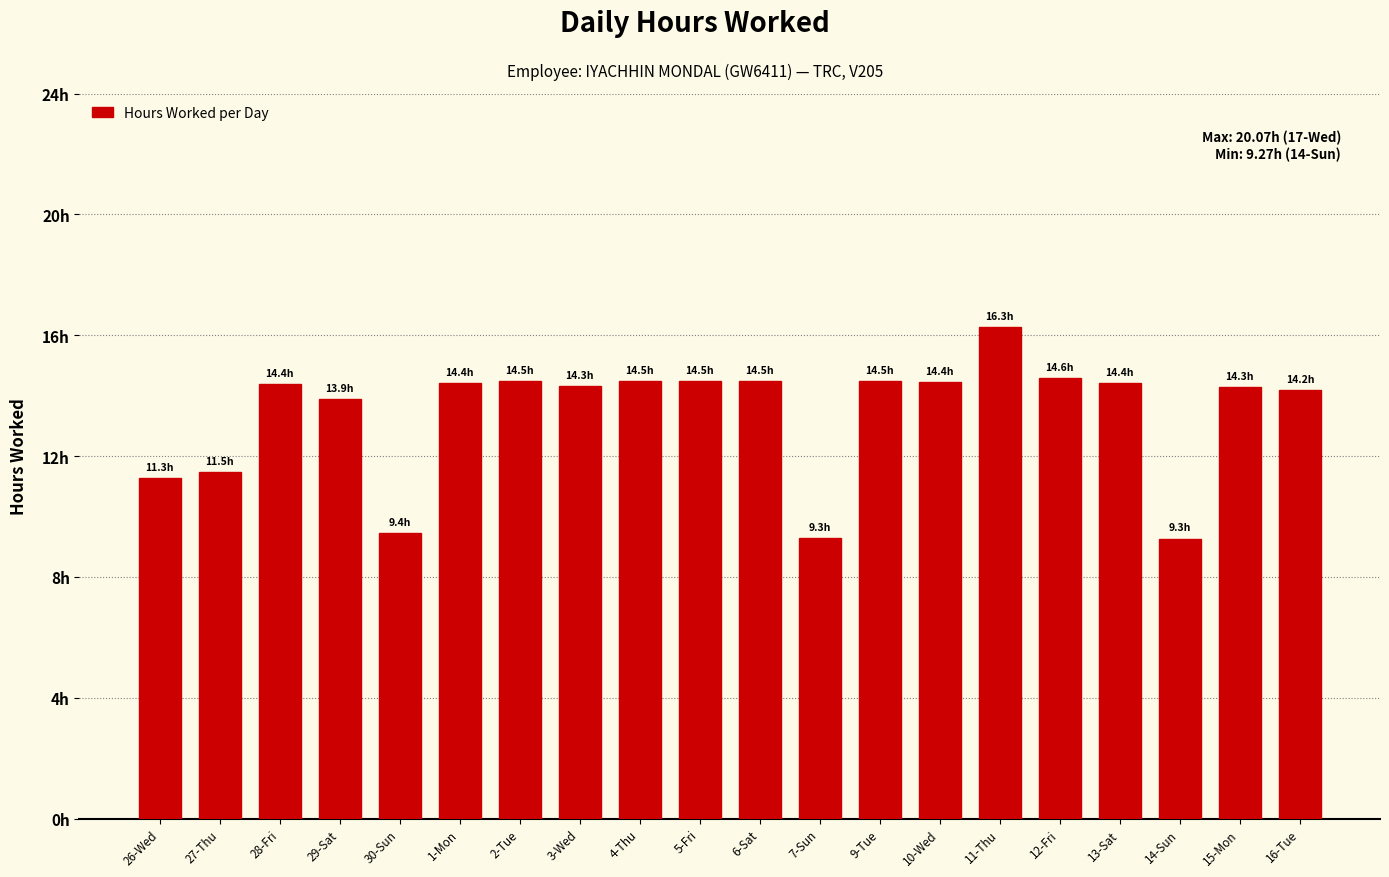

Does the chart contain any negative values?

No